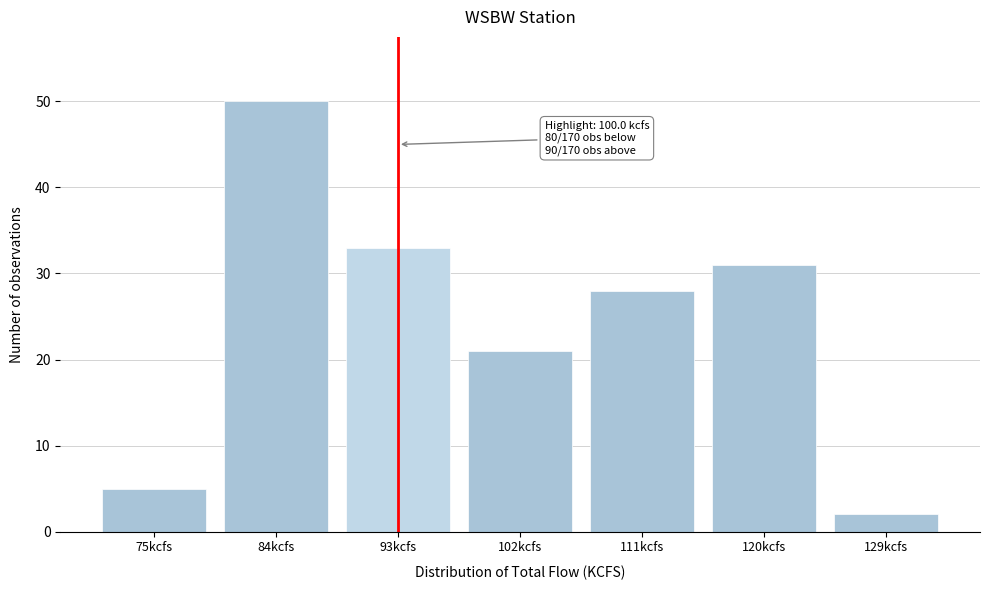

Reading left to right, transcribe all the data shown in this chart.

5	50	33	21	28	31	2